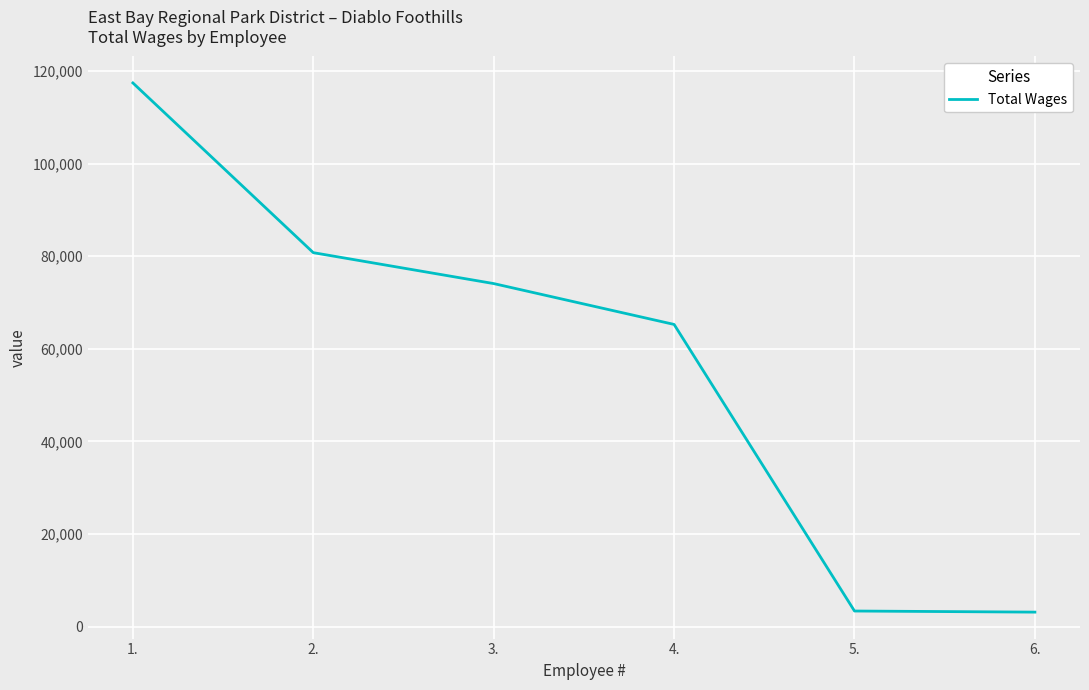

What is the maximum value shown in the chart?

117390